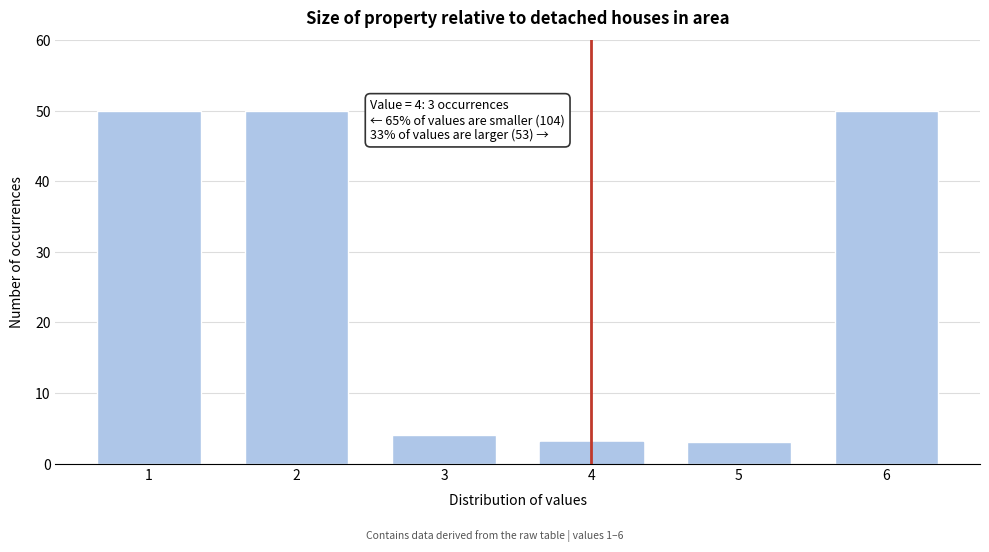

Reading left to right, list all the values displayed in this chart.

50	50	4	3	3	50